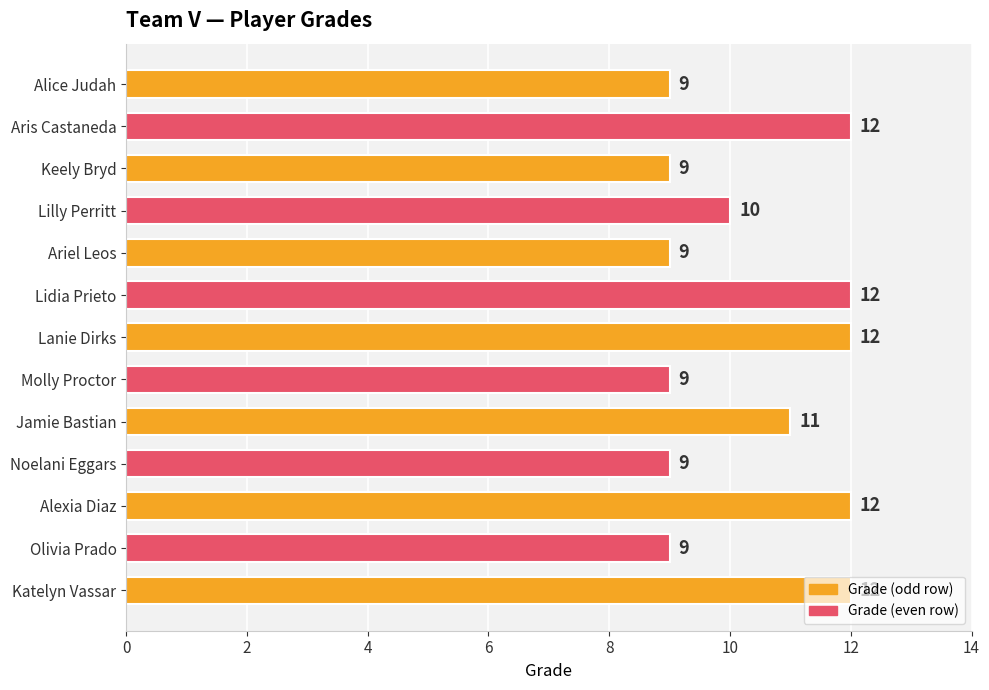

What is the difference between the maximum and minimum values?

3